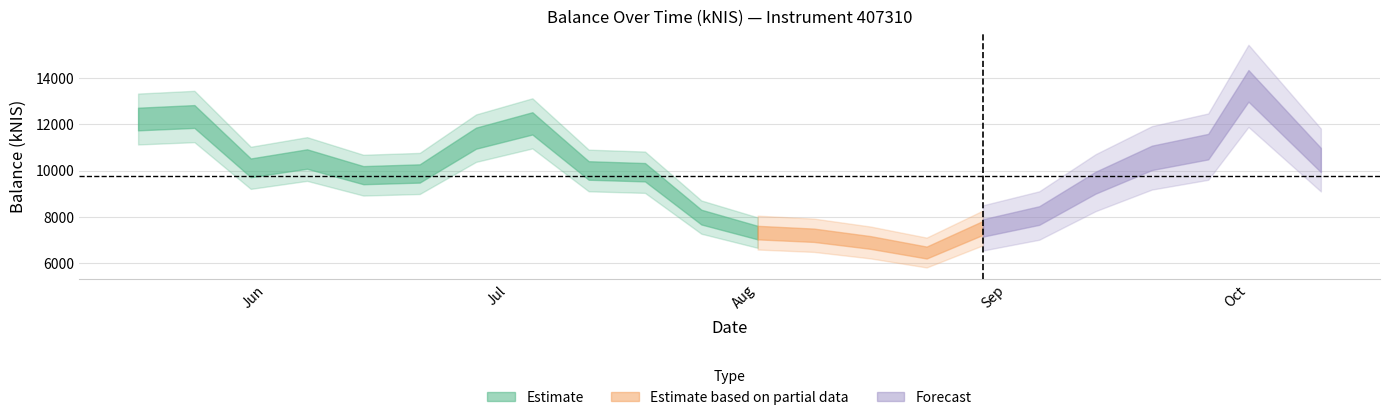

How many values exceed 10001?

11